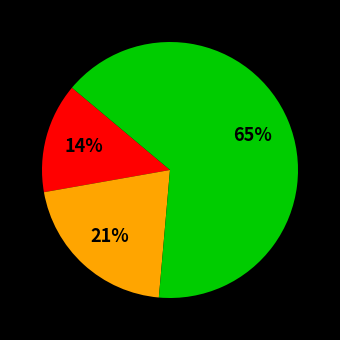

Count the number of slices in the pie.

3